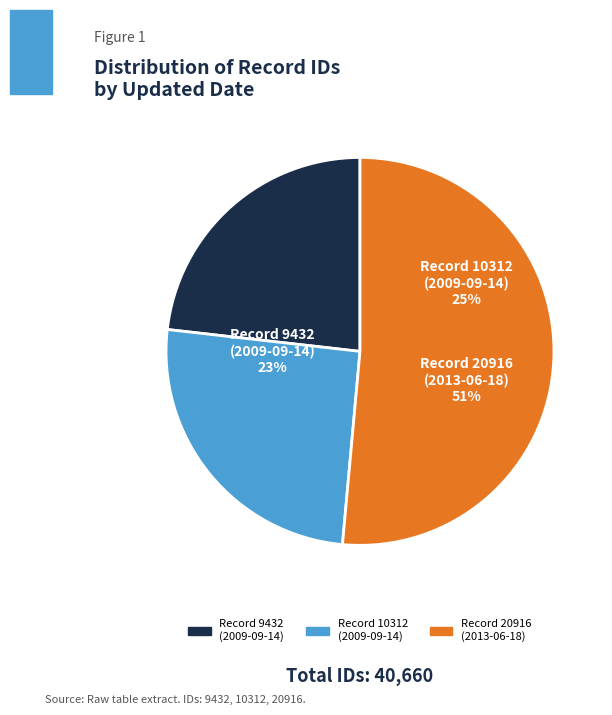

To the nearest percent, what is the average slice percentage?

33%